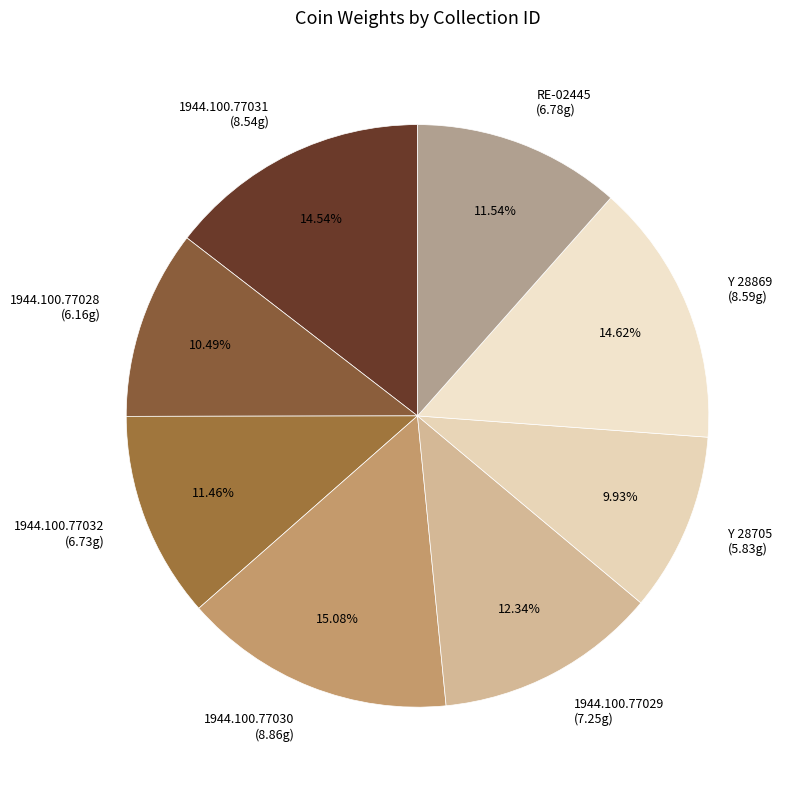

Combined, do 1944.100.77028 (6.16g) and 1944.100.77032 (6.73g) account for over 50%?

No